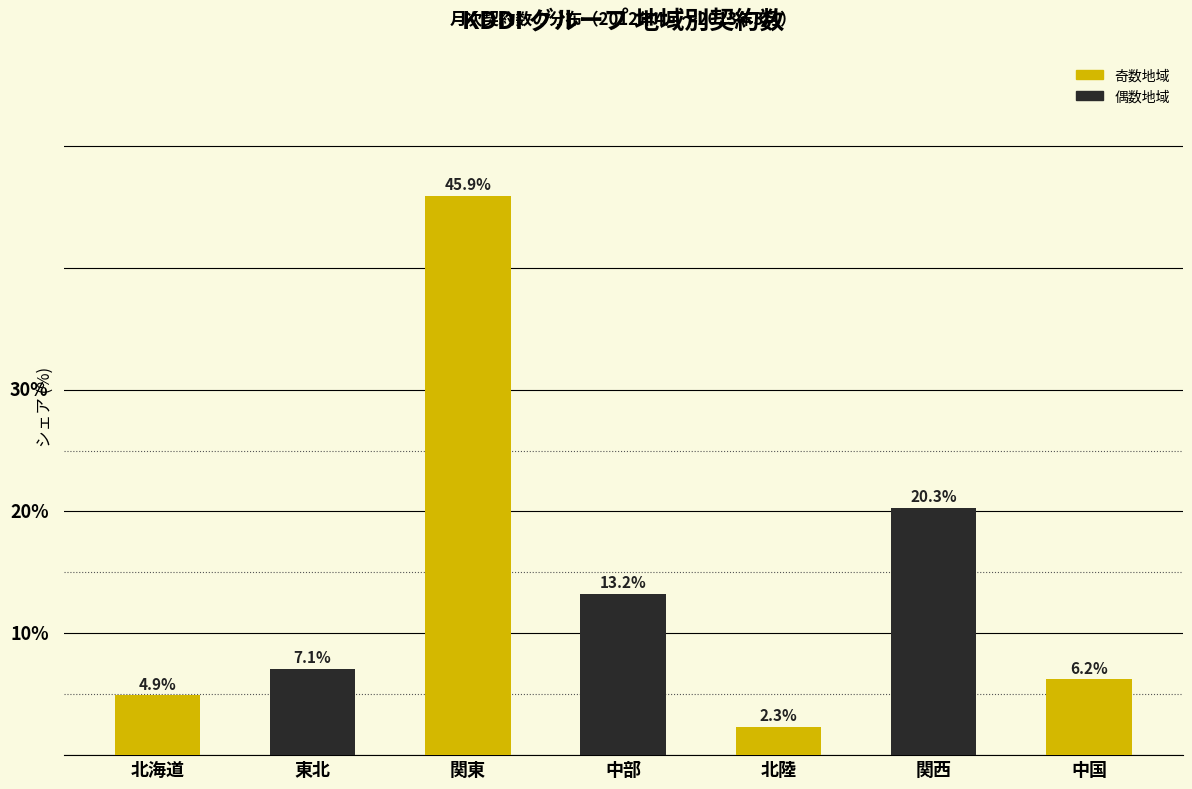

Where does the data first go above 7?

東北